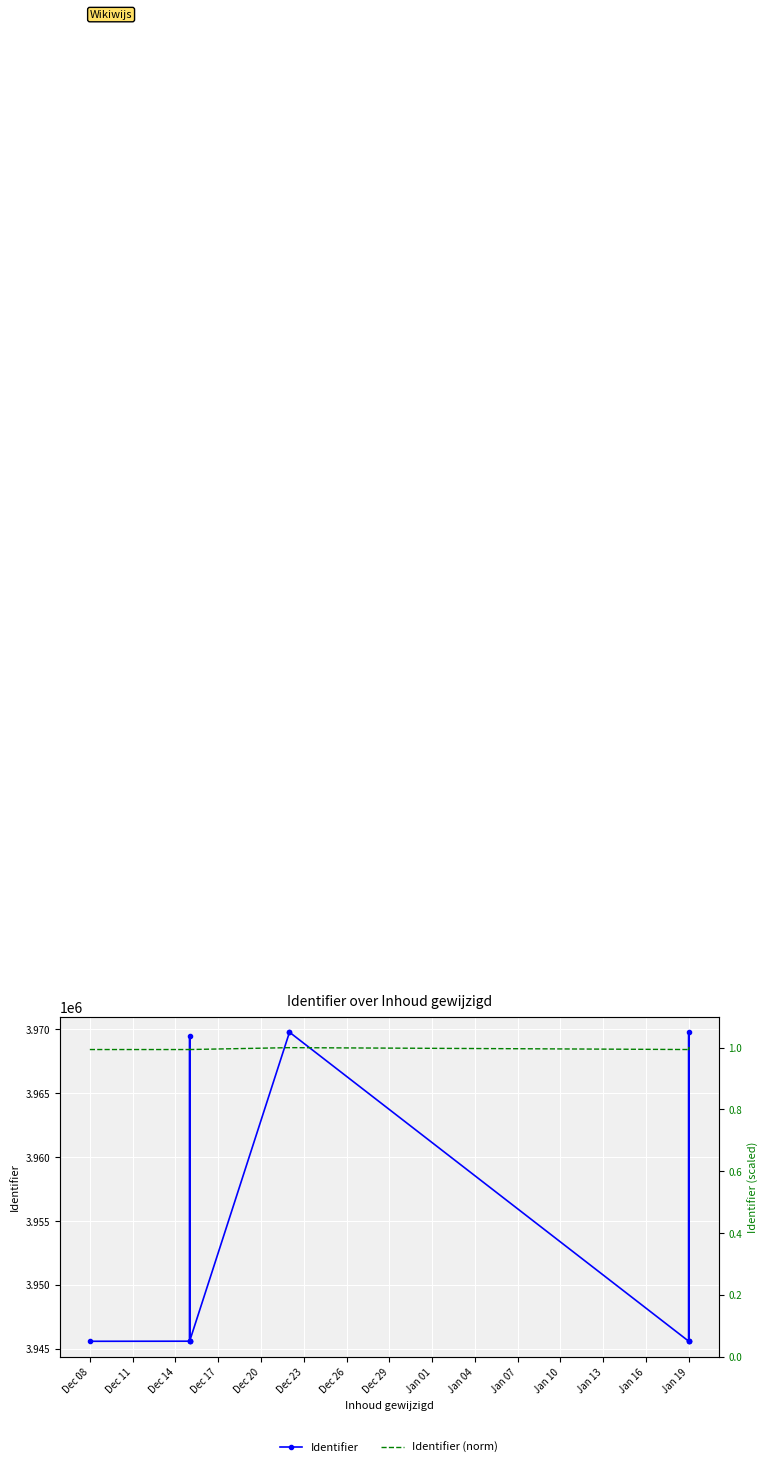

Where does the Identifier series first go above 3945610?

Dec 14